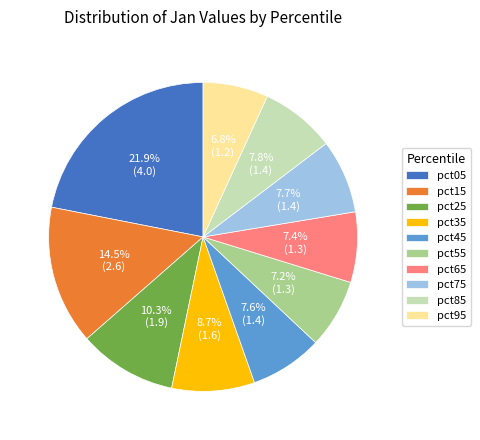

To the nearest percent, what is the combined percentage of pct55 and pct95?

14%